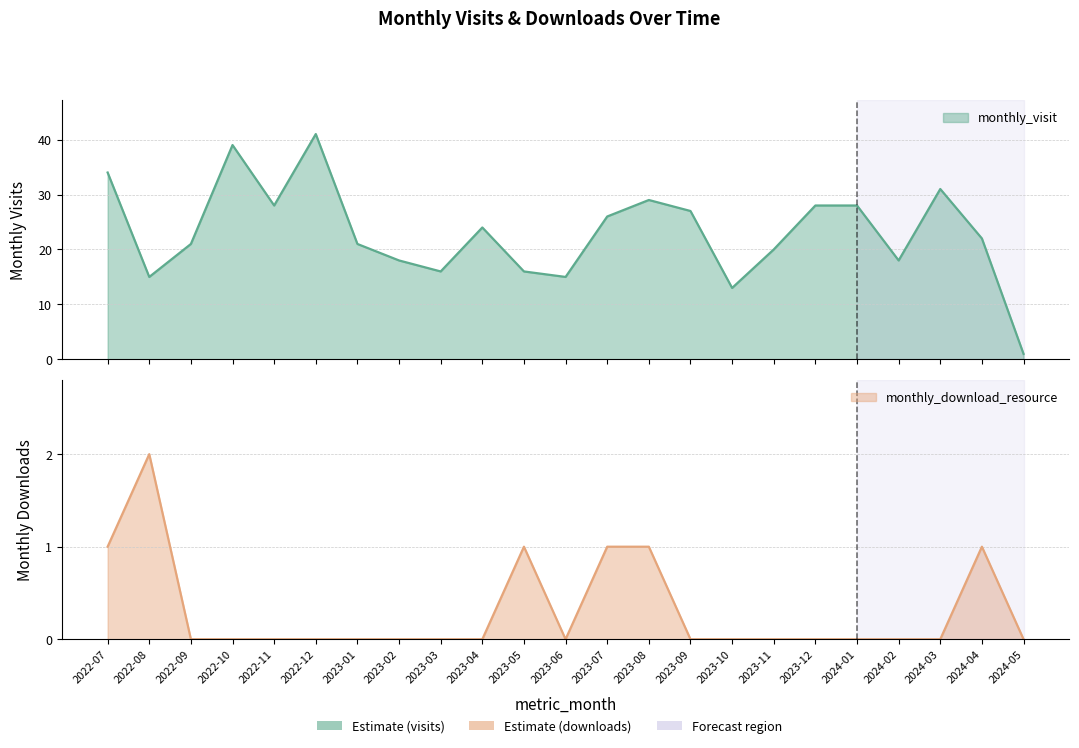

How many monthly_download_resource values are between 0 and 1?

22